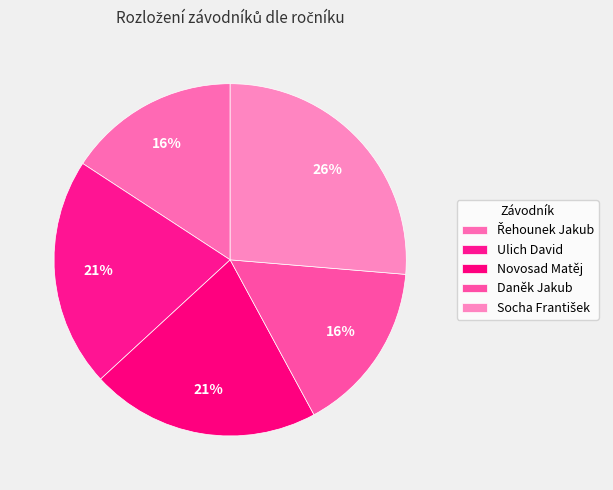

Count the number of slices in the pie.

5